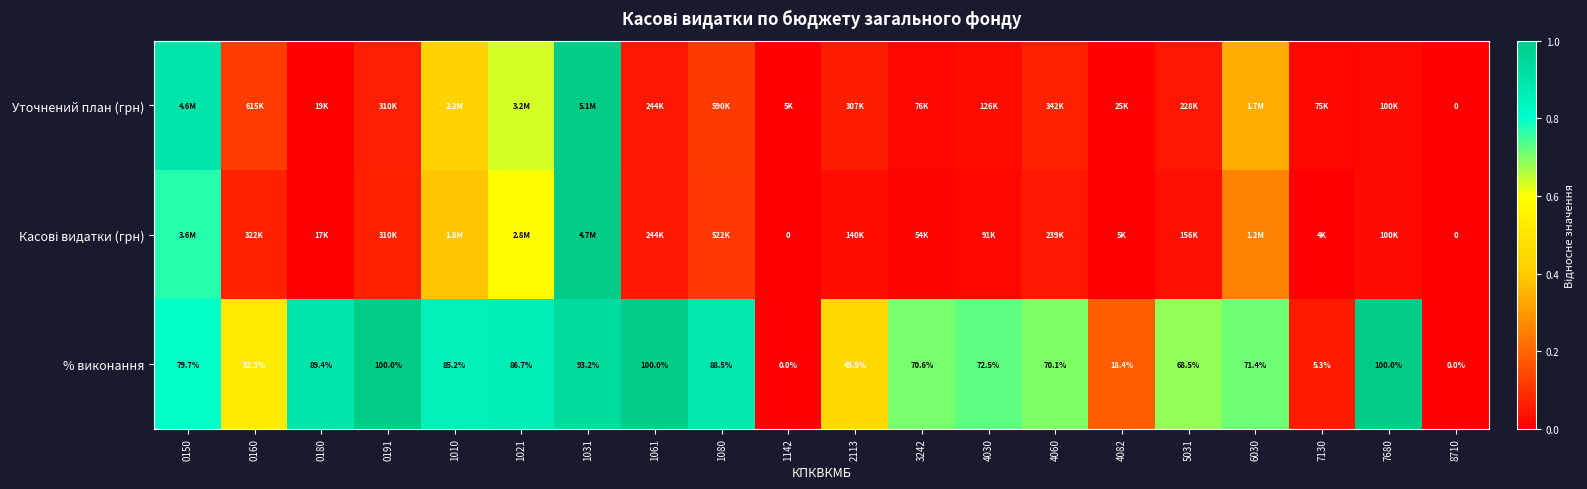

What is the highest value of the Уточнений план (грн) series?

1.0